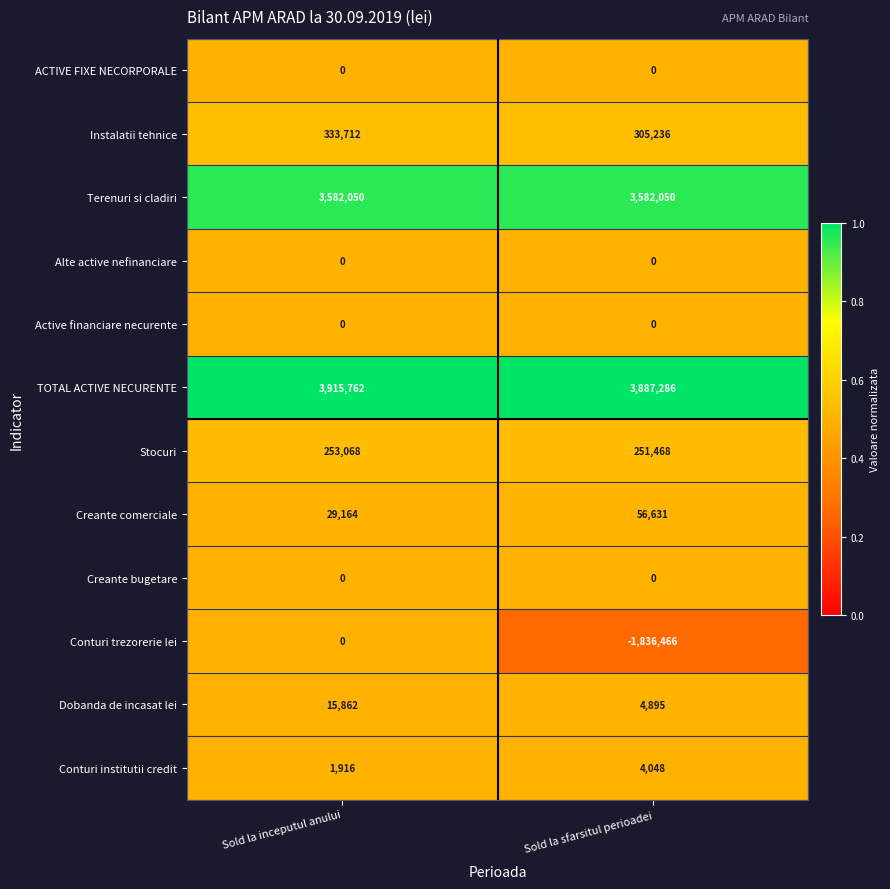

The Creante comerciale series shows 29164 at Sold la inceputul anului. True or false?

True